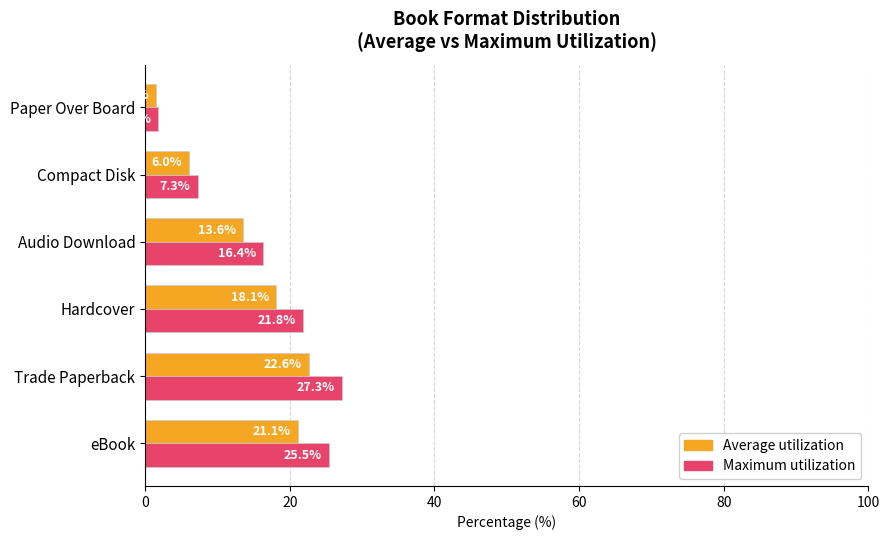

List the labels in order of Average utilization value, smallest first.

Paper Over Board, Compact Disk, Audio Download, Hardcover, eBook, Trade Paperback